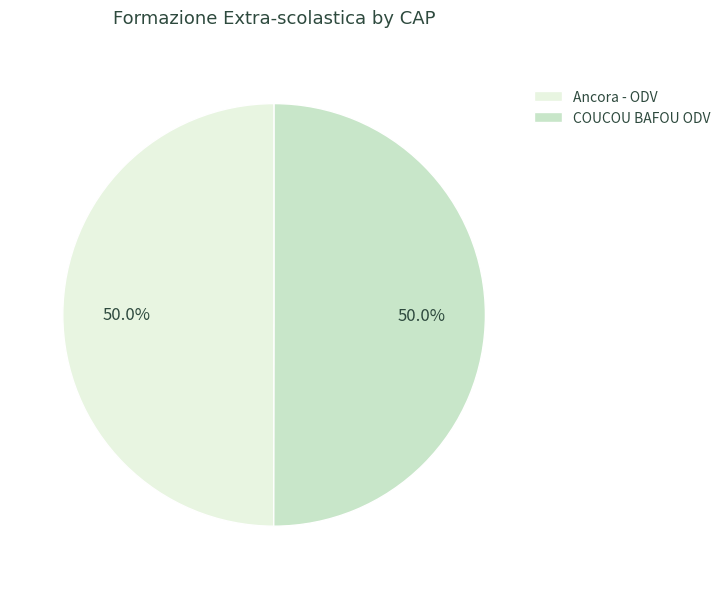

What is the ratio of the value at Ancora - ODV to the value at COUCOU BAFOU ODV?

1.0